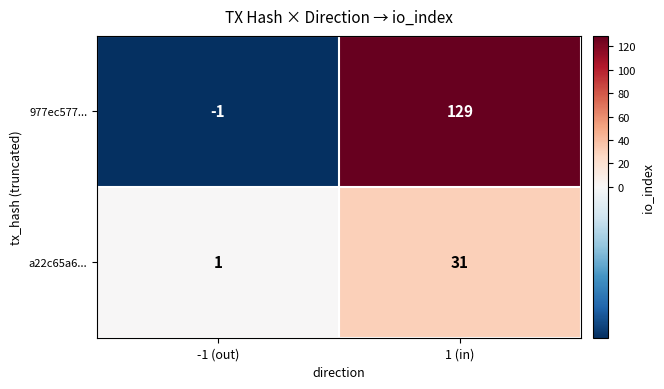

Which series has the largest total across all categories?

977ec577...